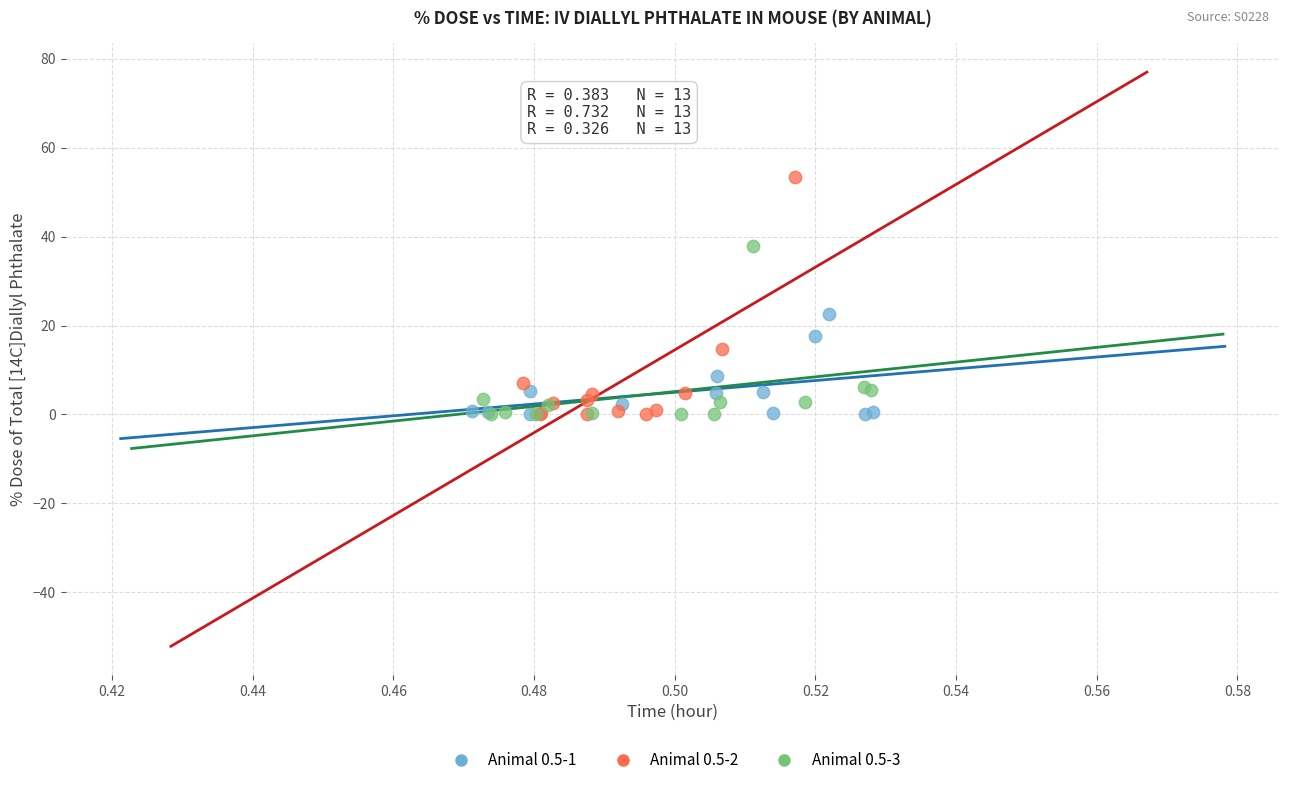

Which series contains the highest Y value?

Animal 0.5-2